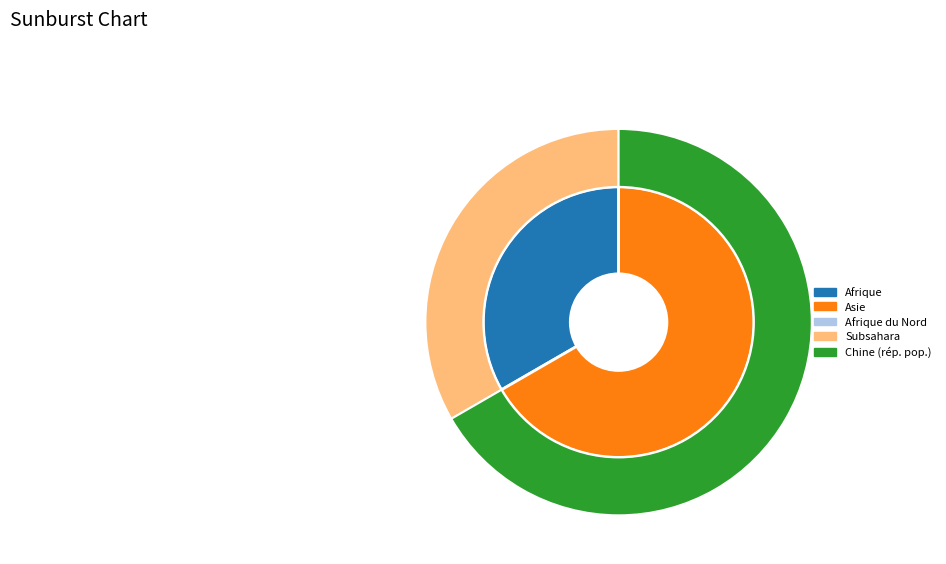

Is it true that Afrique is 33% of the pie?

True